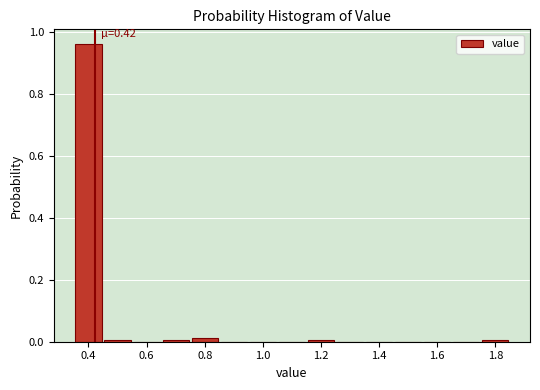

Which range on the x-axis has the tallest bar?

0.35 to 0.45